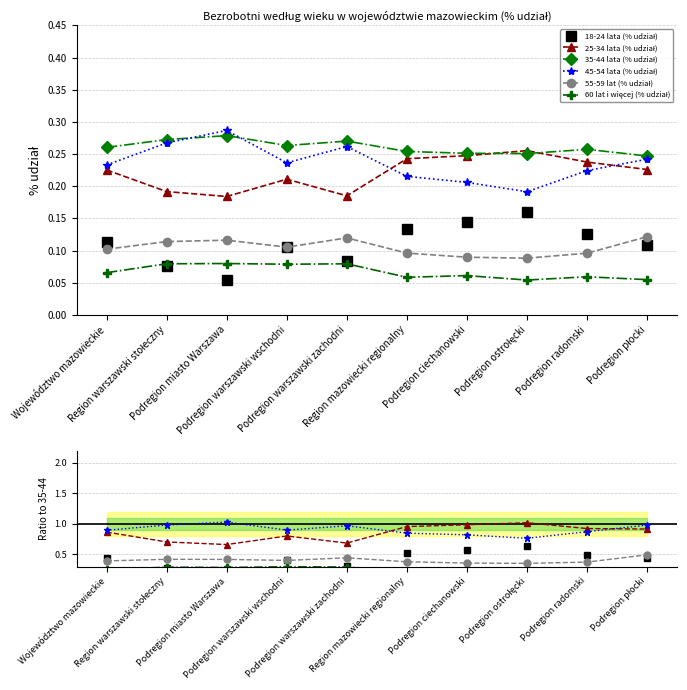

What are all the series names shown in the legend?

18-24 lata (% udział), 25-34 lata (% udział), 35-44 lata (% udział), 45-54 lata (% udział), 55-59 lat (% udział), 60 lat i więcej (% udział)